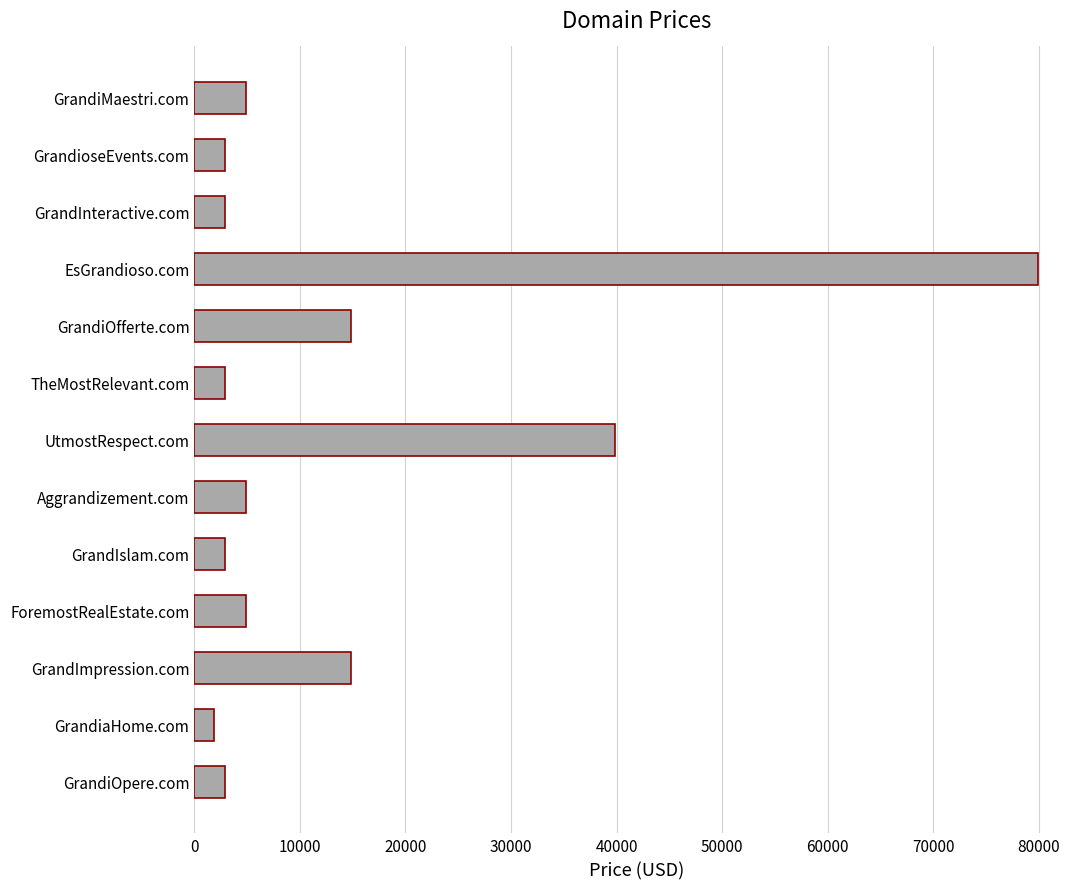

What is the average value?

13888